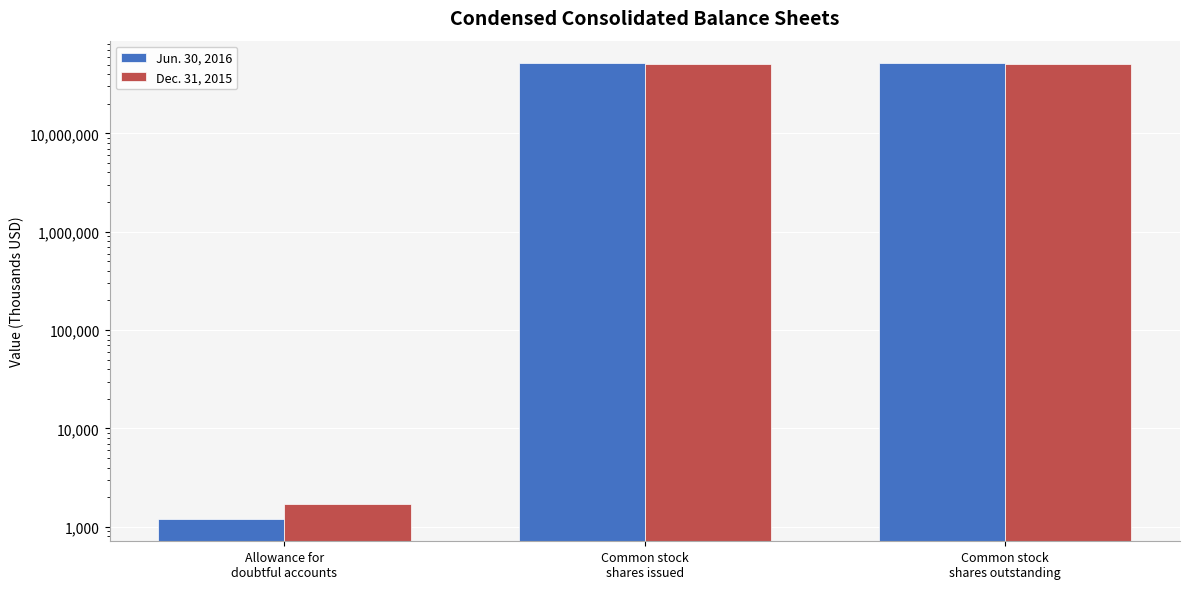

Rank the series at Allowance for
doubtful accounts from highest to lowest value.

Dec. 31, 2015, Jun. 30, 2016